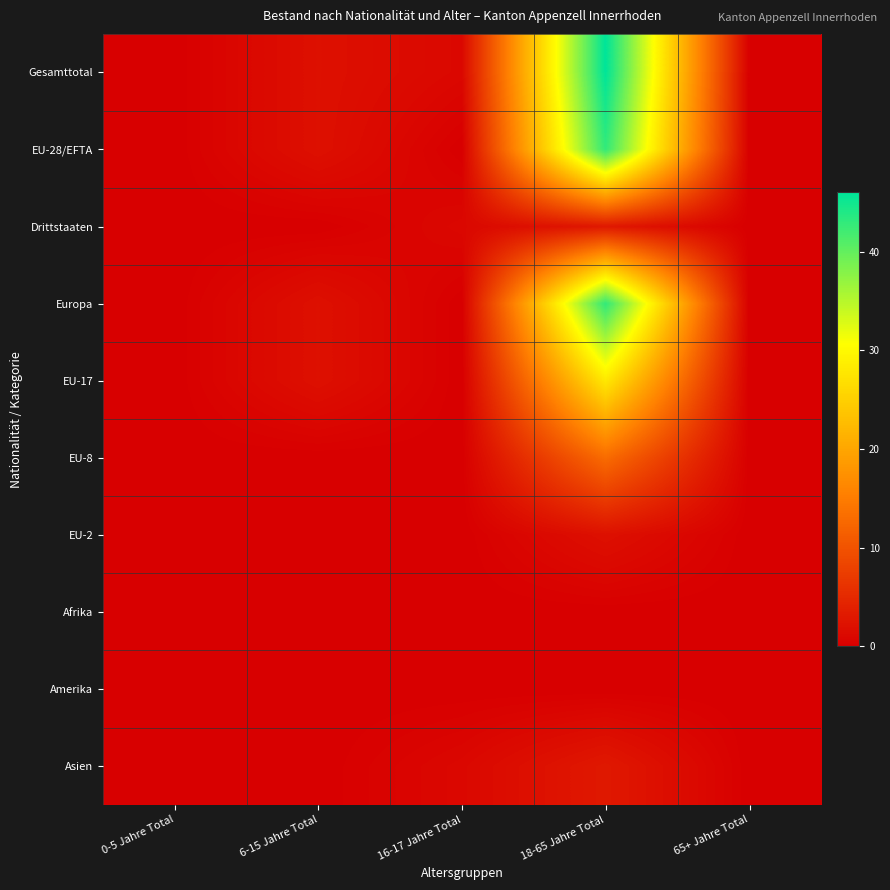

At which category is the sum across all series the highest?

18-65 Jahre Total